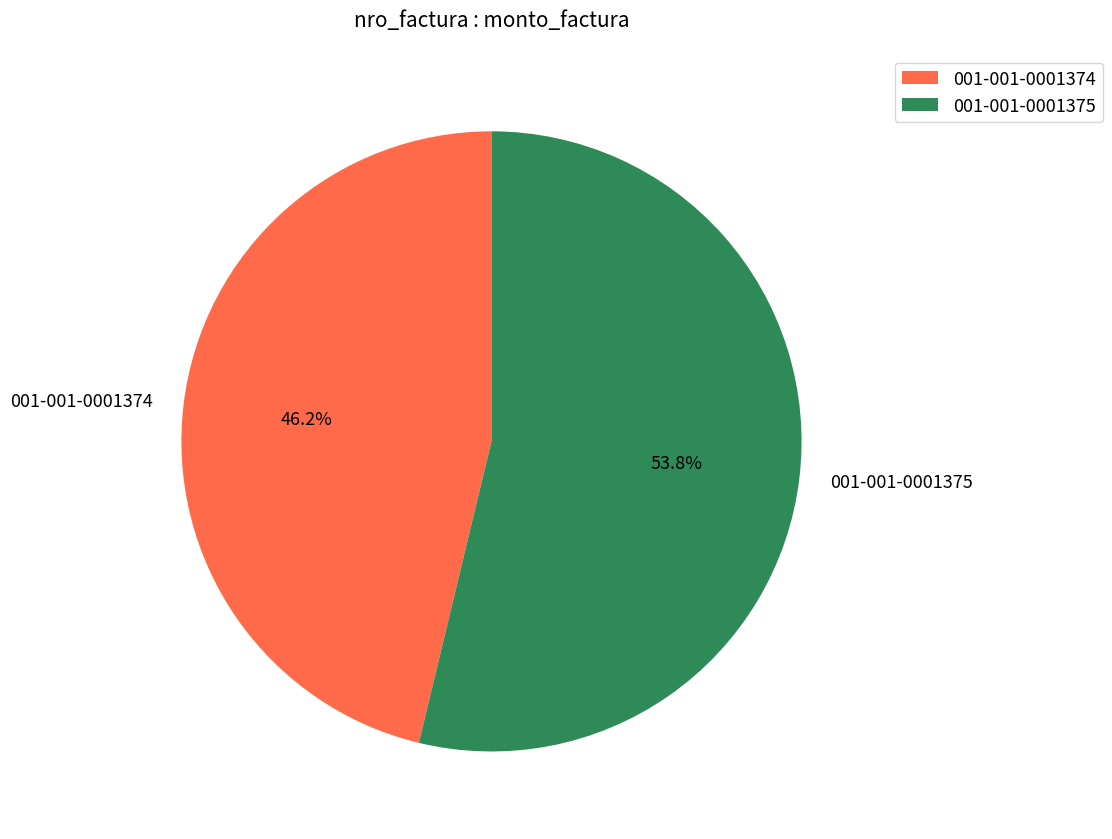

Do 001-001-0001375 and 001-001-0001374 together represent more than half of the pie?

Yes